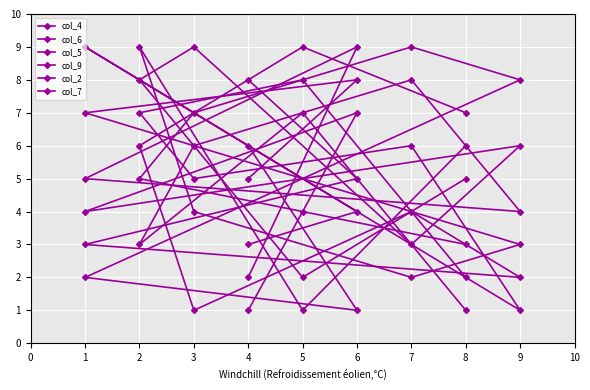

Which series has the widest spread of values?

col_4